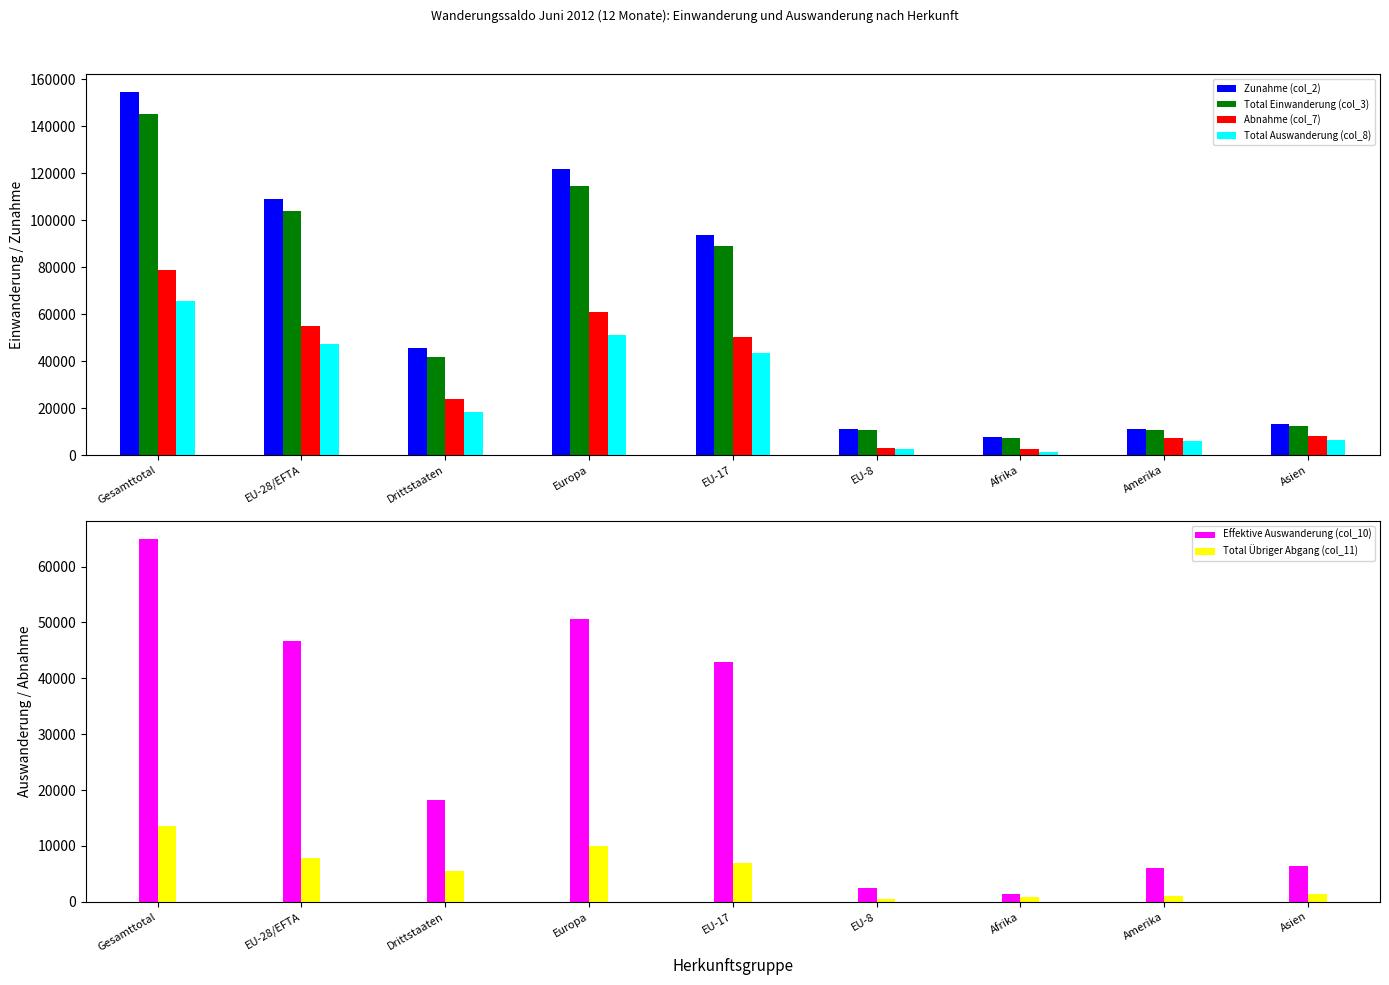

What is the value of the Zunahme (col_2) bar at the 4th from the left?

121603